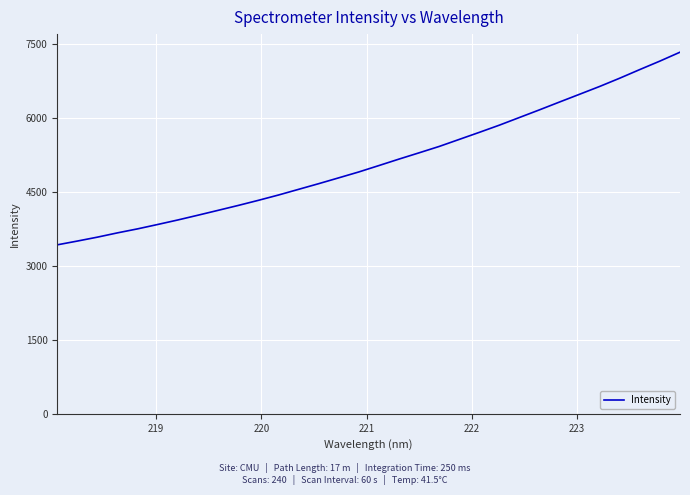

What is the minimum value shown in the chart?

3423.1